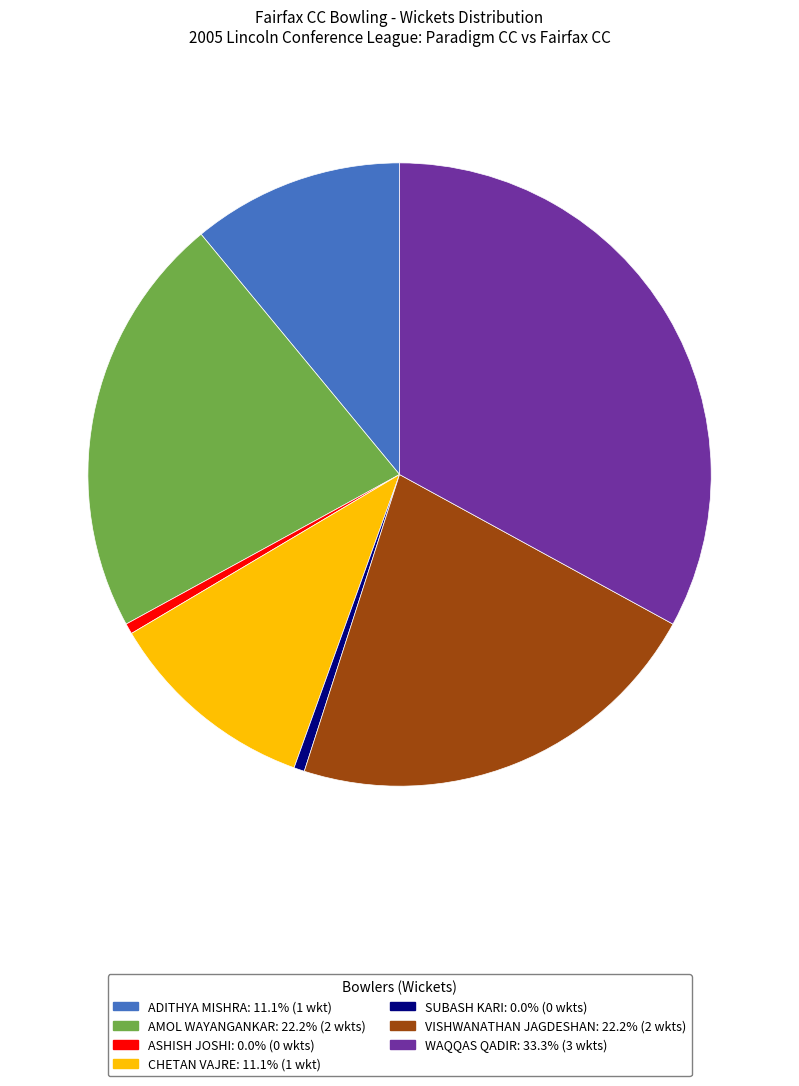

Is there any slice that represents more than half of the pie?

No